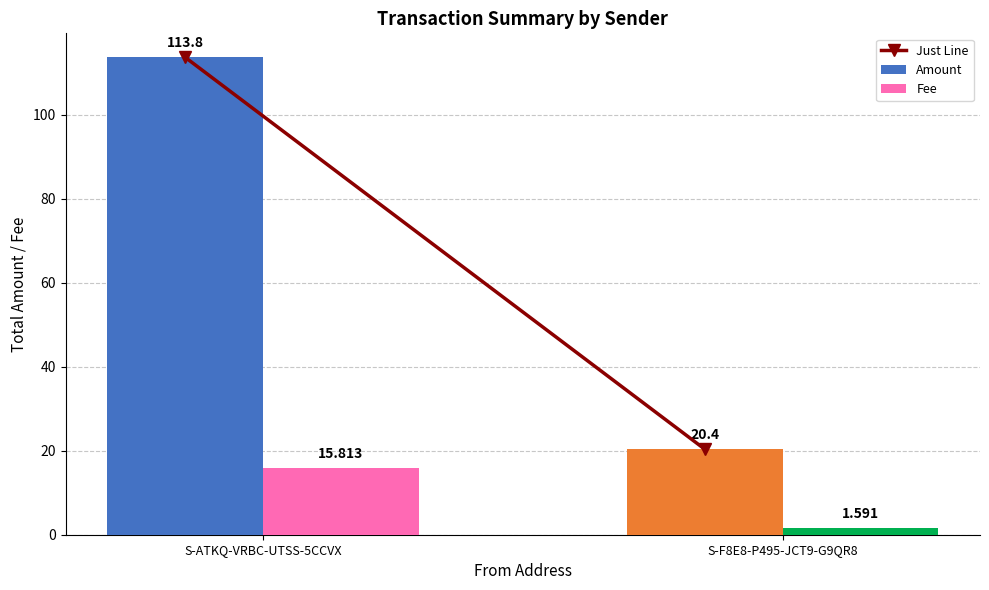

Between S-ATKQ-VRBC-UTSS-5CCVX and S-F8E8-P495-JCT9-G9QR8, which series saw the biggest shift?

Amount